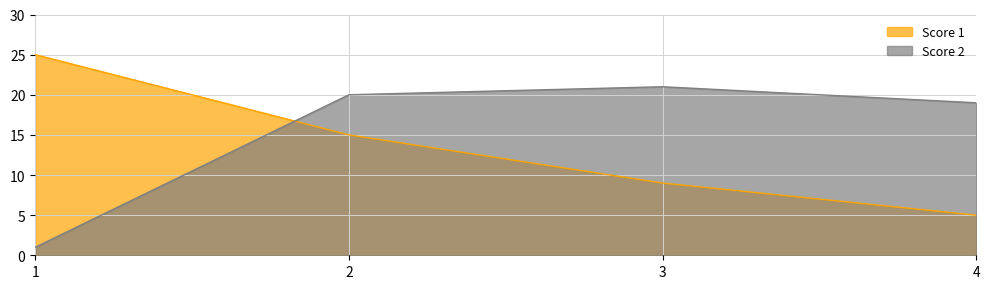

Where do Score 1 and Score 2 first cross each other?

1 and 2